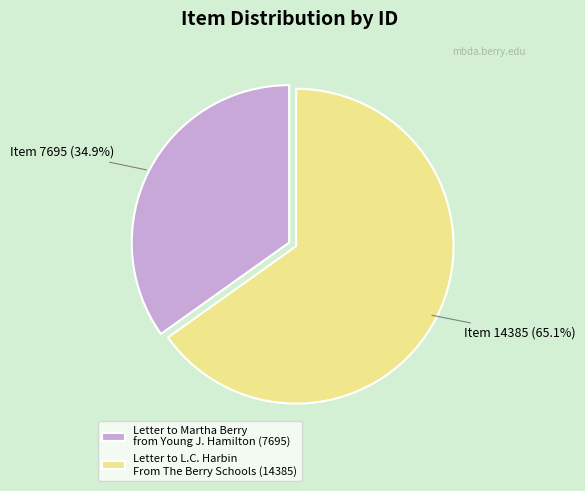

Which slice represents more than half of the pie?

Letter to L.C. Harbin From The Berry Schools (14385)